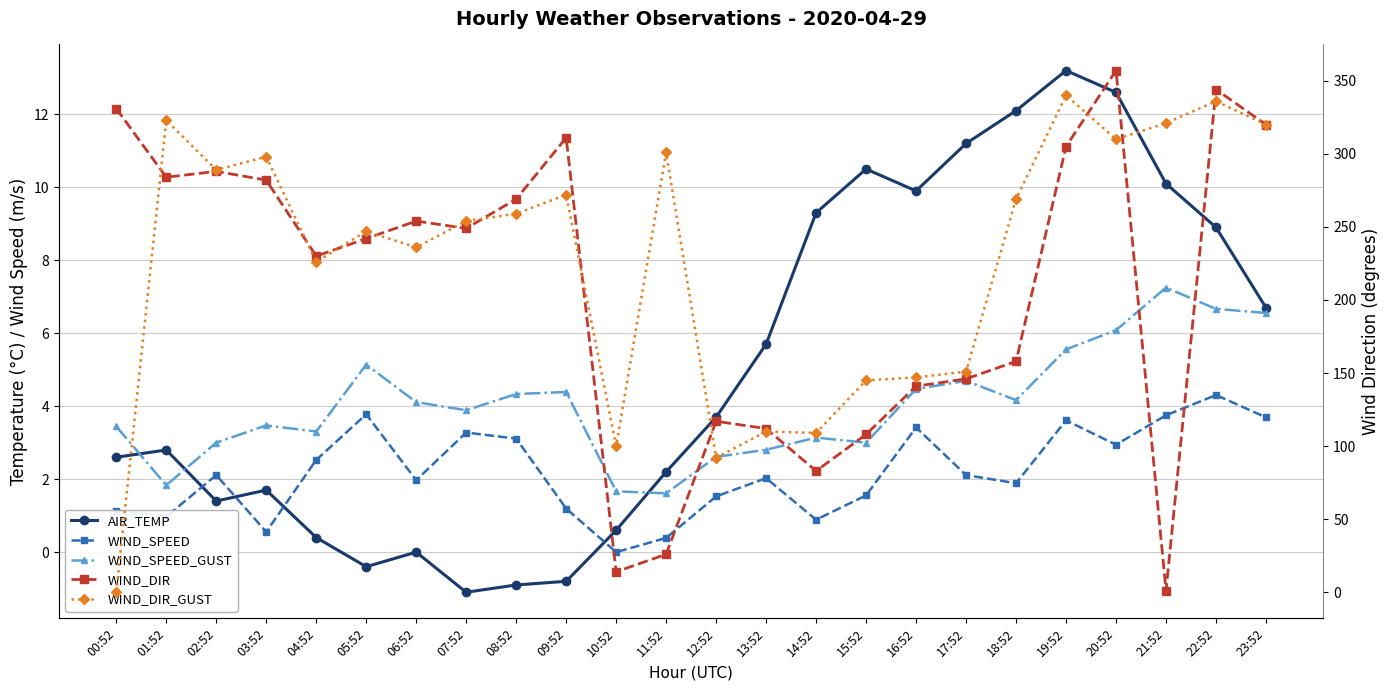

True or false: AIR_TEMP and WIND_SPEED_GUST cross at least once.

True